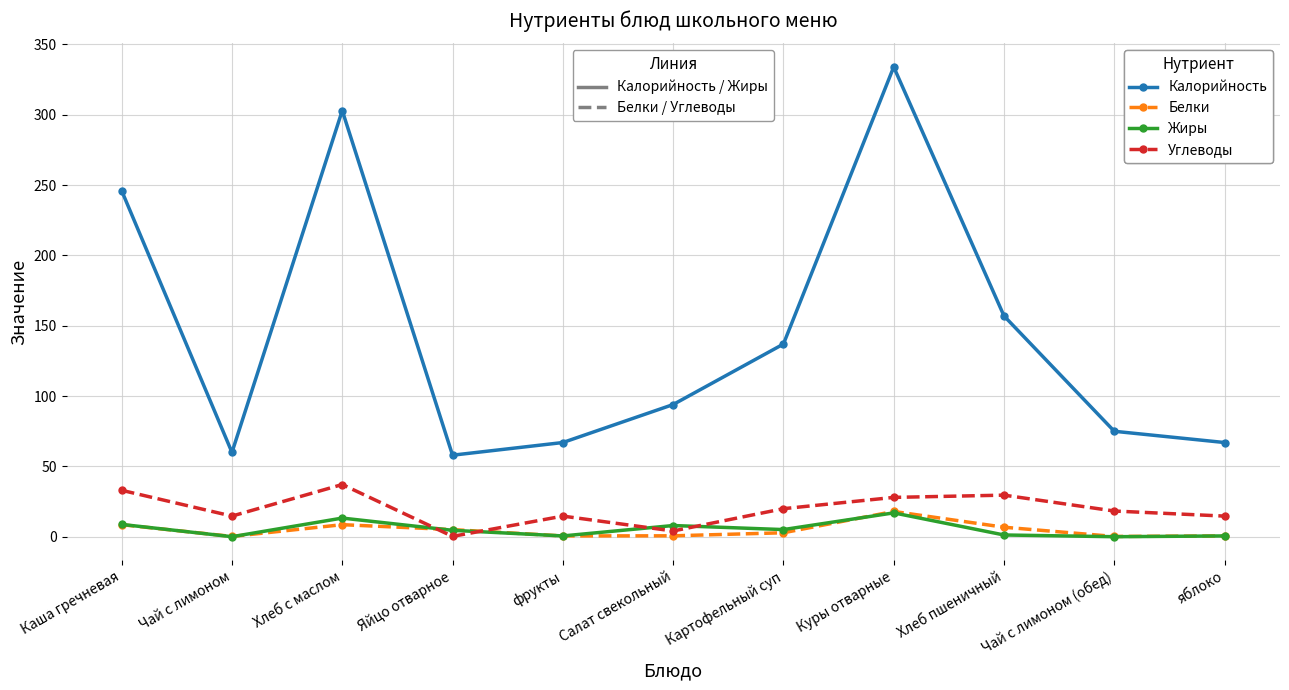

At which category is the sum across all series the highest?

Куры отварные